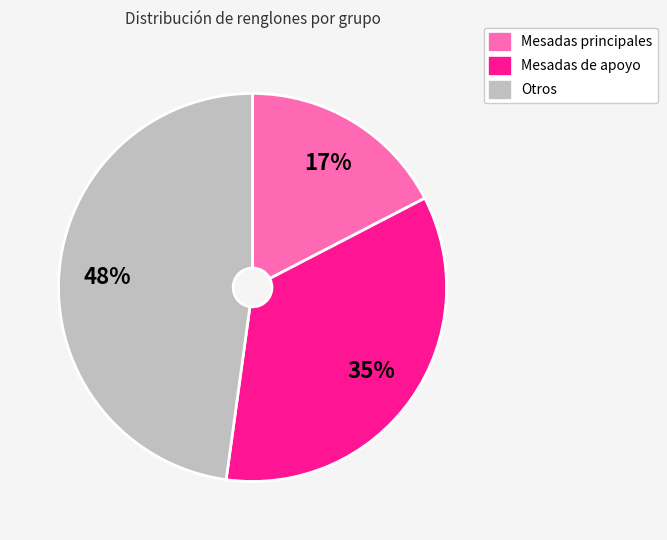

Is there a majority slice in this chart?

No